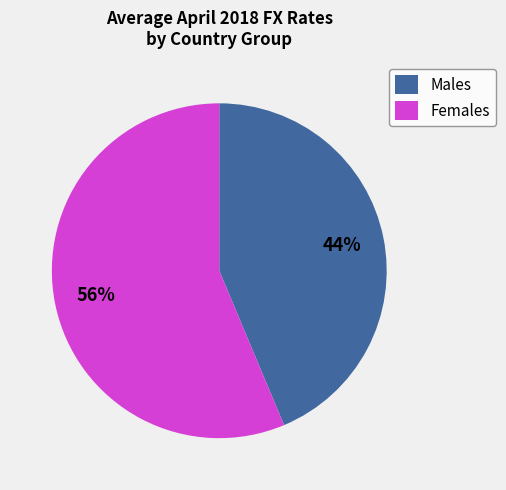

Rank the categories by value from lowest to highest.

Males, Females